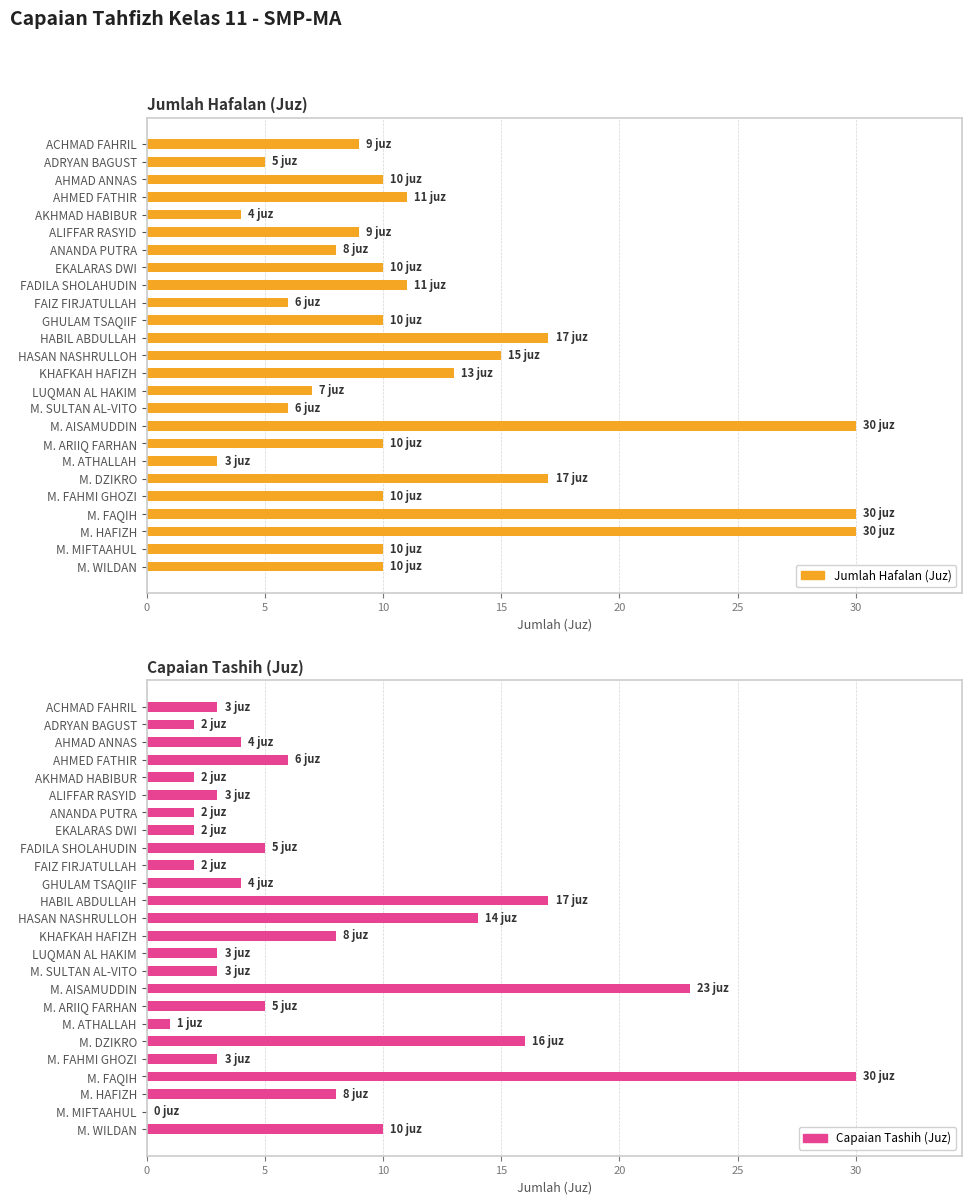

What is the difference between the maximum and minimum values in the Capaian Tashih (Juz) series?

30